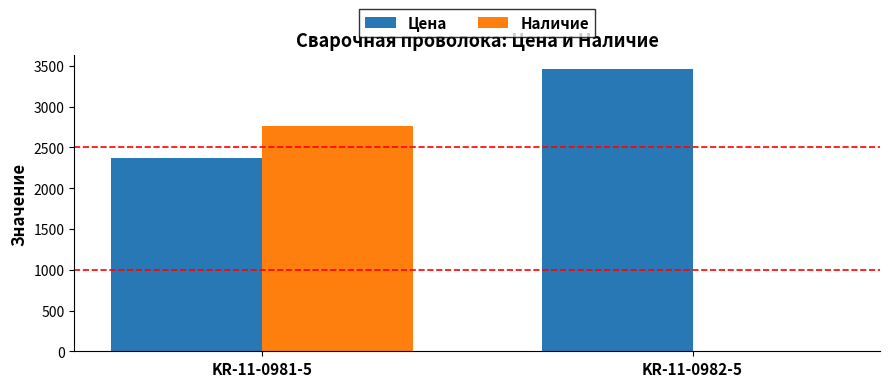

The value of Цена at KR-11-0982-5 is 5076.9. True or false?

False